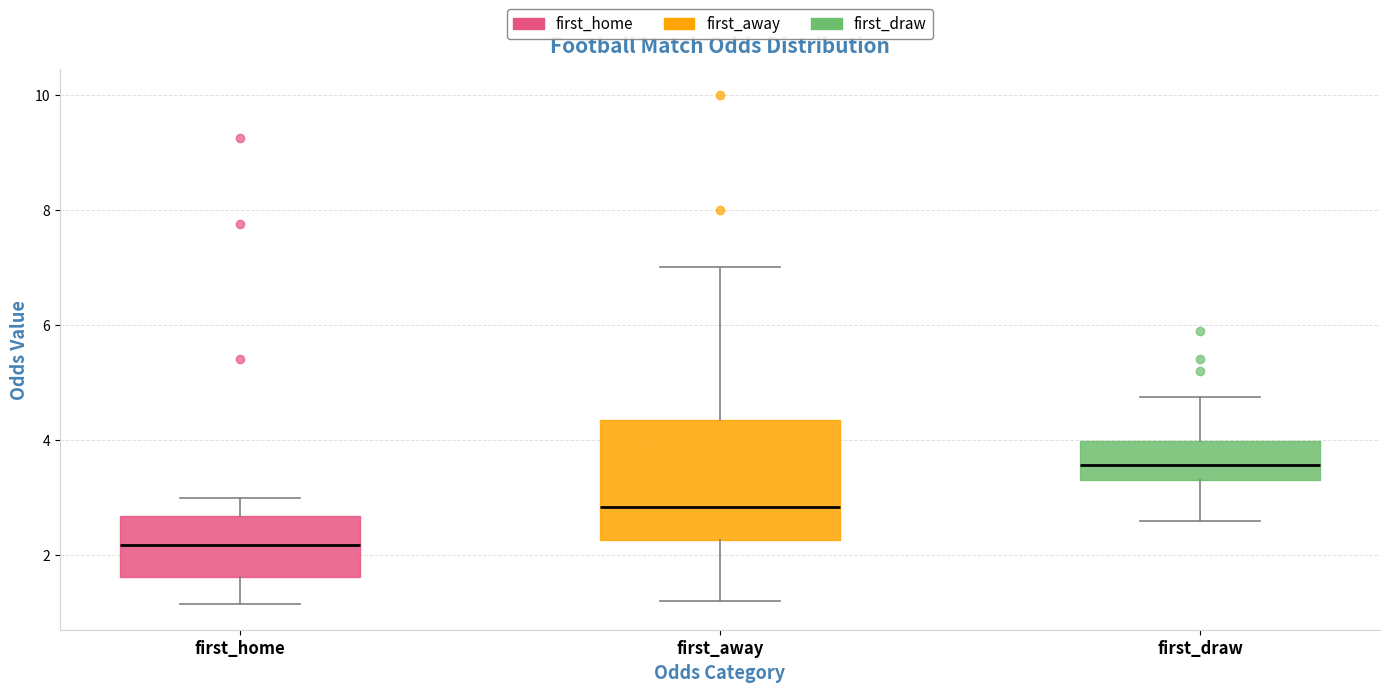

Where does the upper whisker of the box for first_draw end on the y-axis? The values are not printed on the chart, so give them approximately, as read against the axis.

4.8